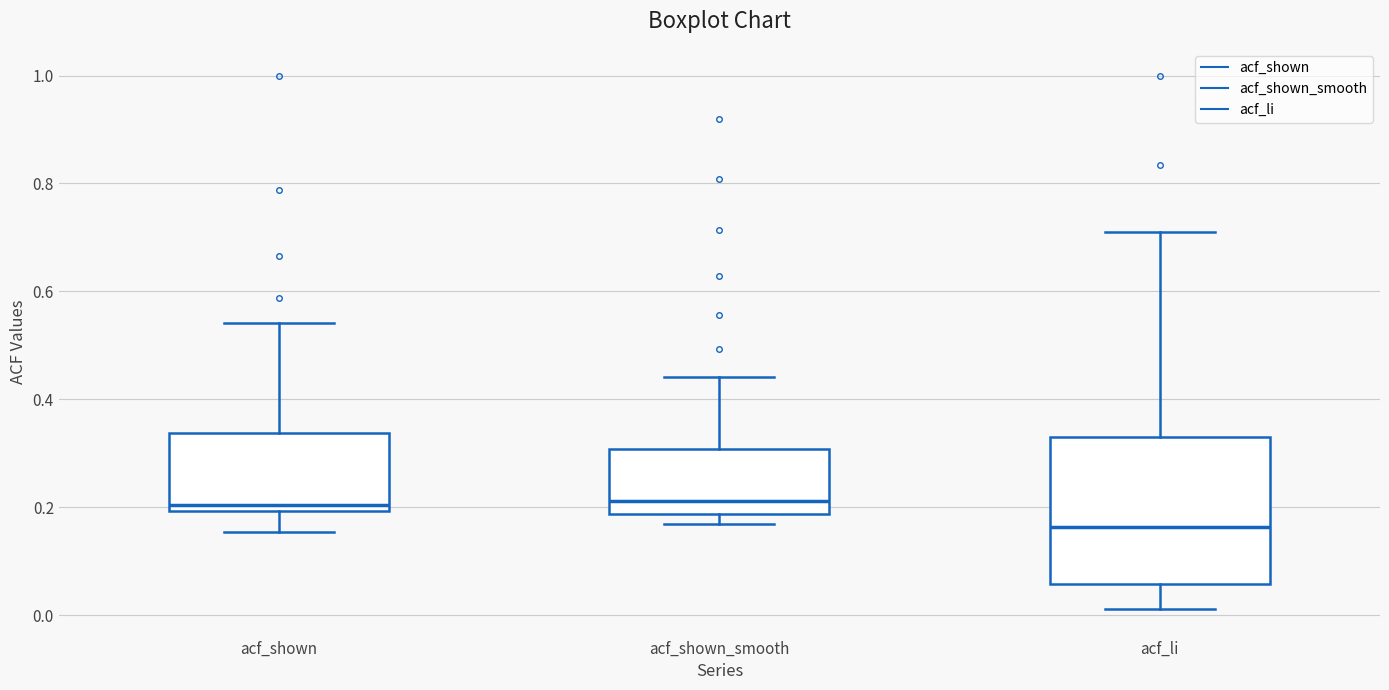

Where does the median line of the box for acf_shown_smooth sit on the y-axis? The values are not printed on the chart, so give them approximately, as read against the axis.

0.22